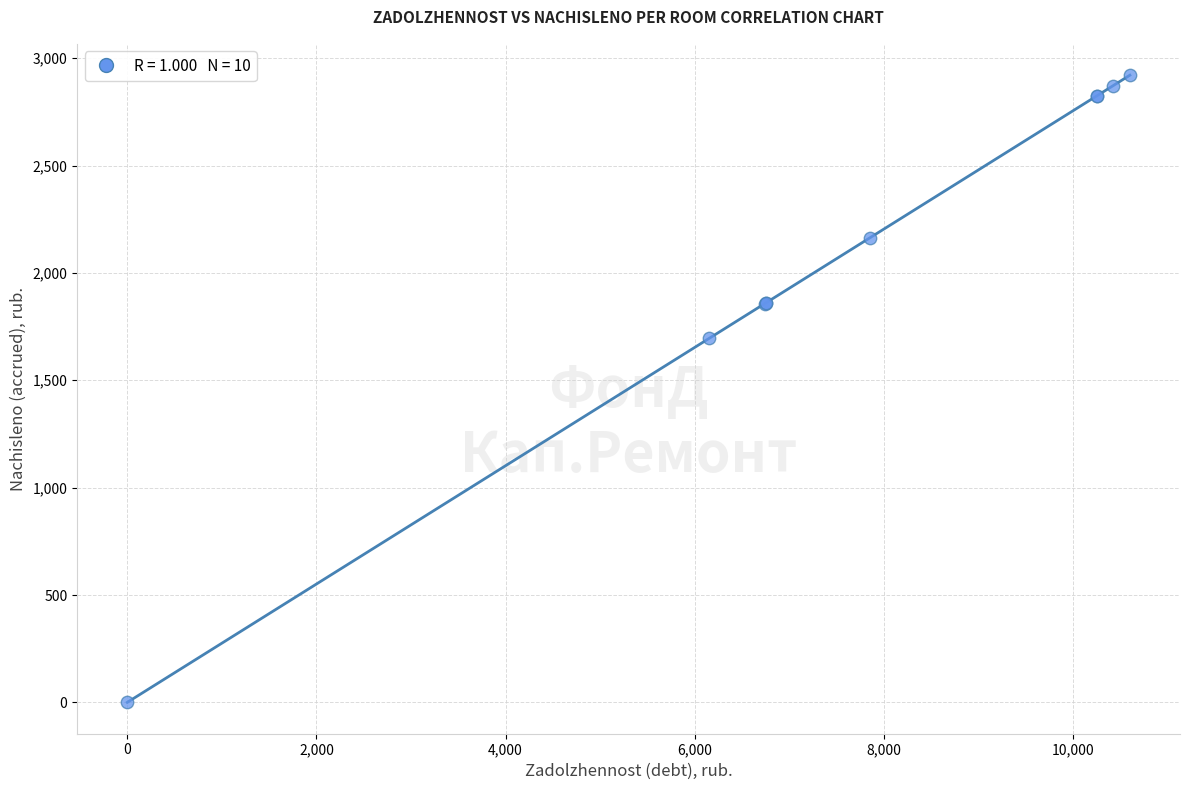

What Y value in the scatter plot is closest to 1460?

1696.1